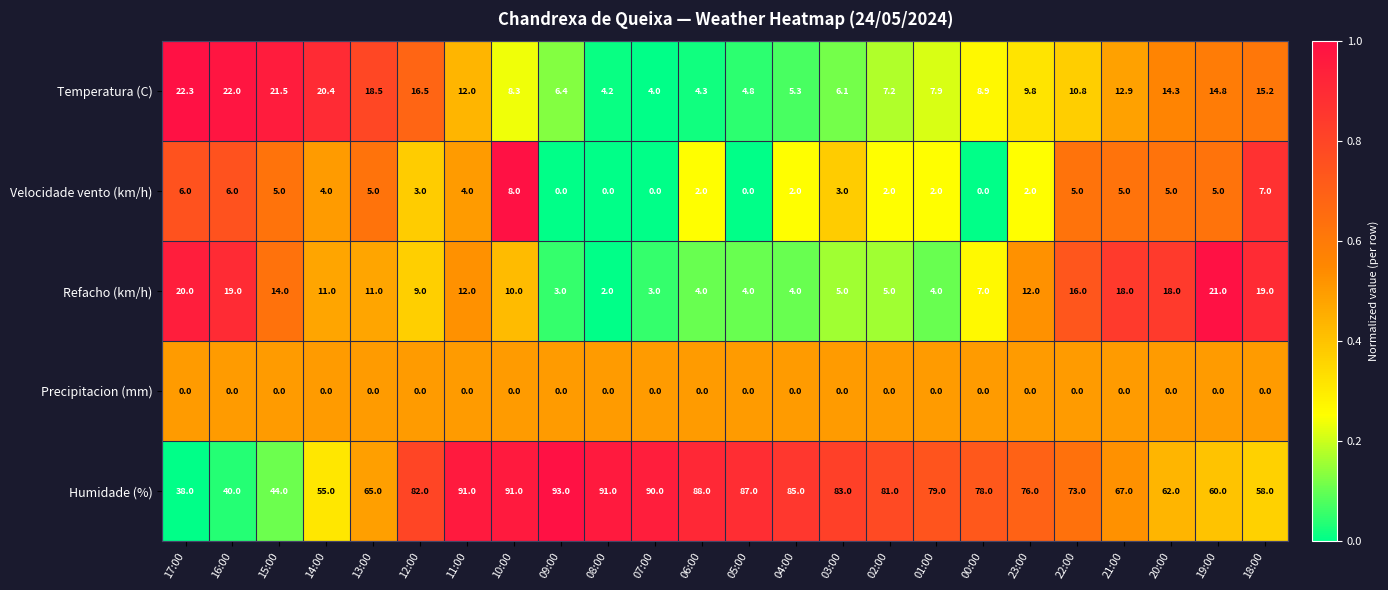

Which series changed the most between 11:00 and 02:00?

Humidade (%)